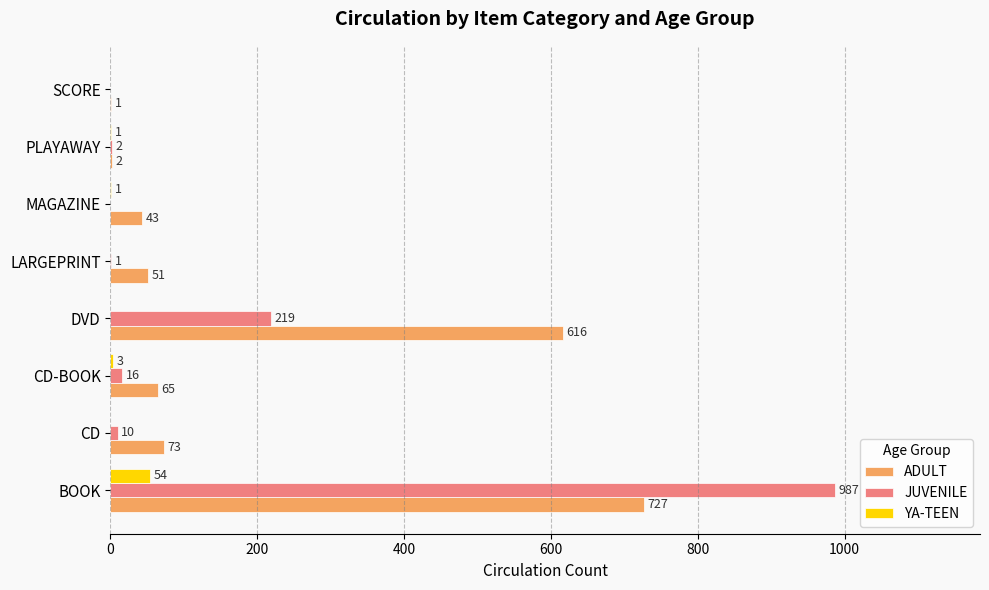

What are all the series names shown in the legend?

ADULT, JUVENILE, YA-TEEN